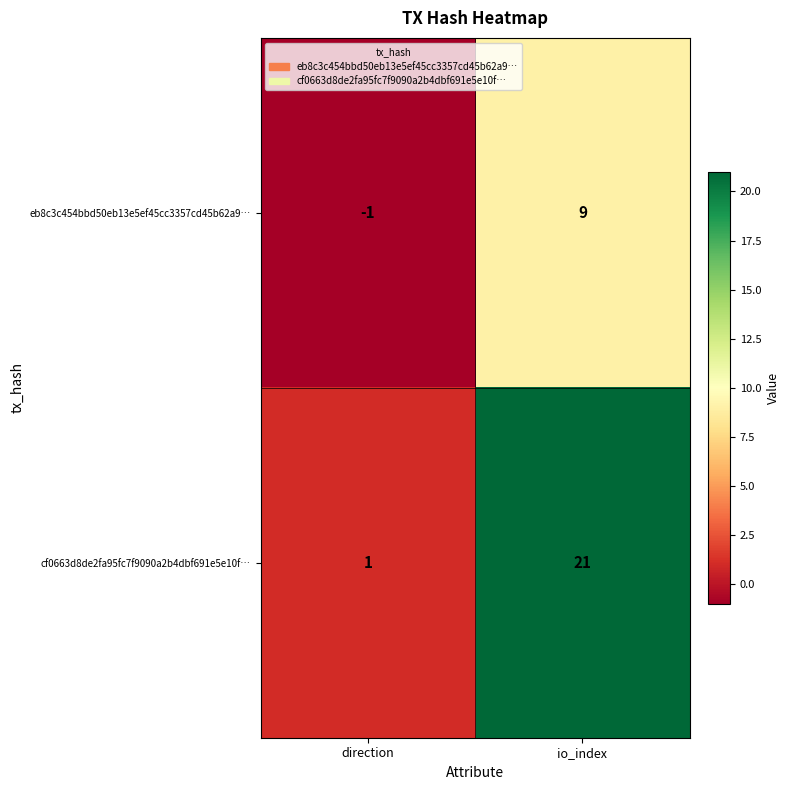

At which label is cf0663d8de2fa95fc7f9090a2b4dbf691e5e10f… closest to 11?

direction